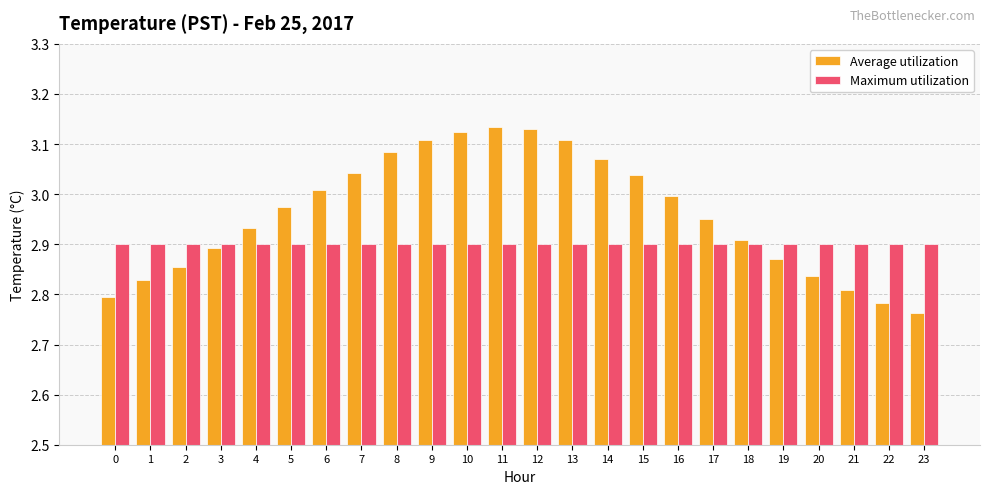

Rank the series by their maximum value, from highest to lowest.

Average utilization, Maximum utilization